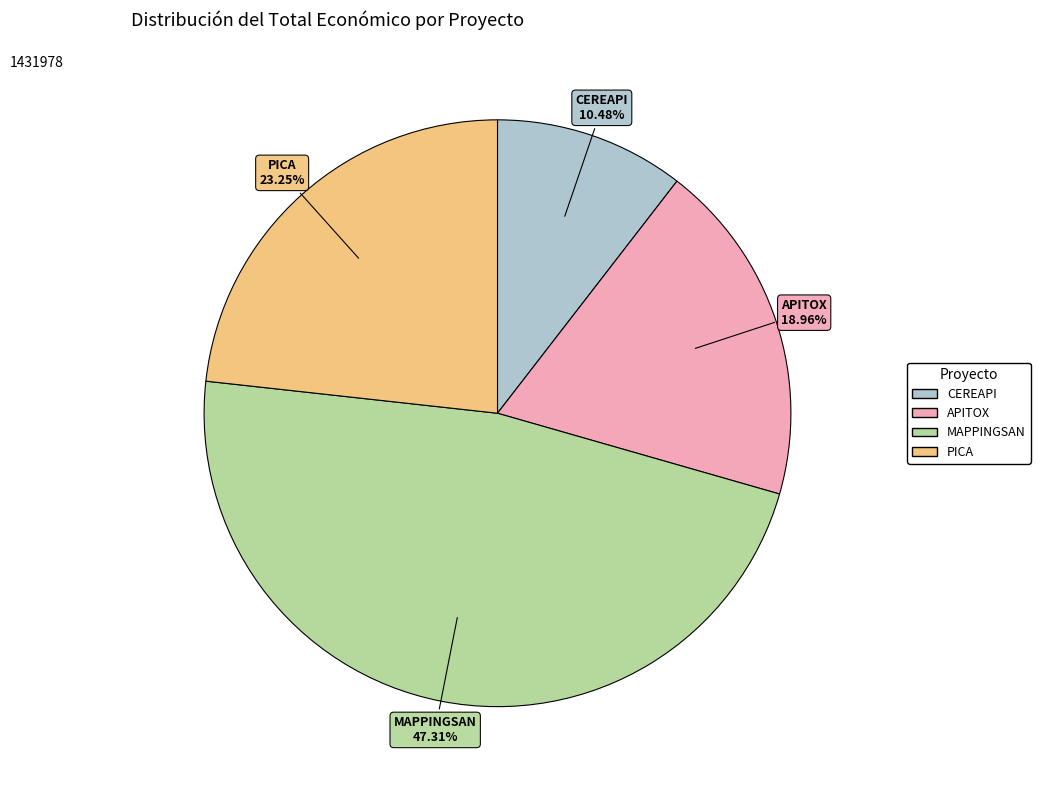

Is it true that CEREAPI is 18% of the pie?

False